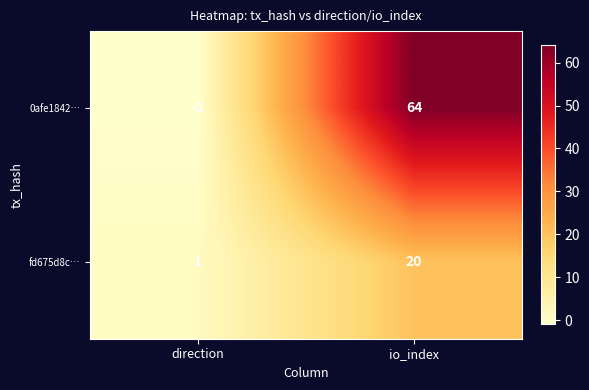

At how many categories does at least one series exceed 31?

1